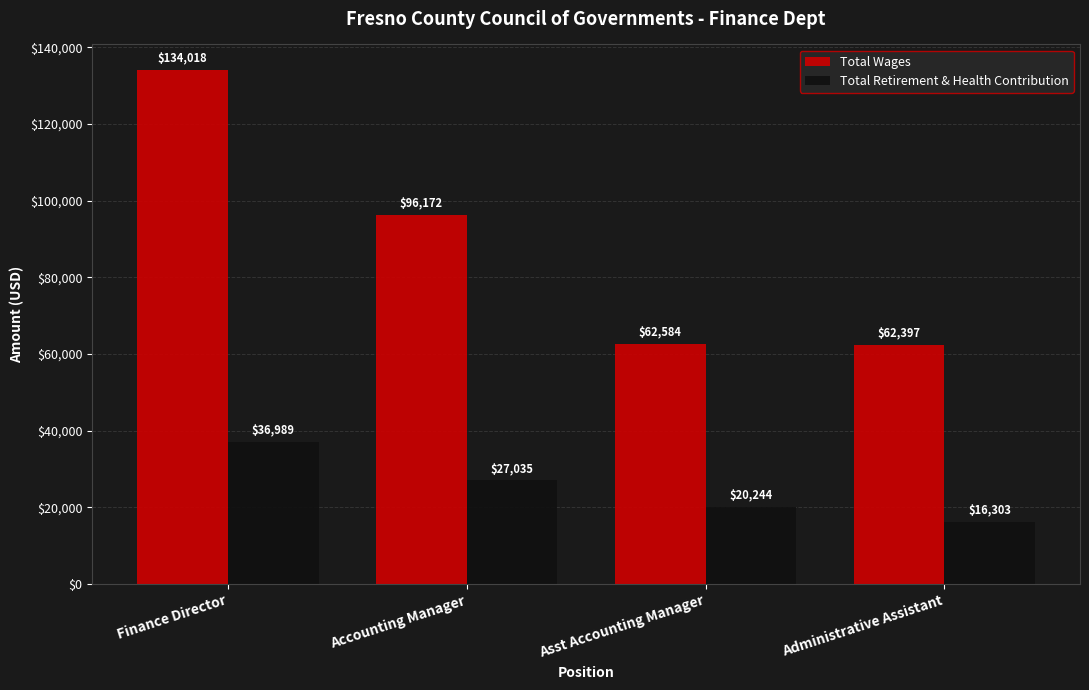

True or false: Total Wages has a value of 62397 at Administrative Assistant.

True